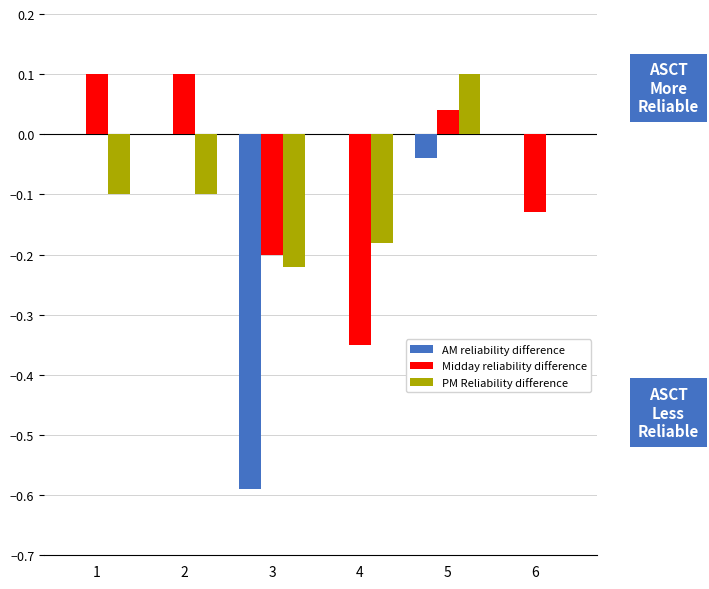

At which category is the sum across all series the highest?

5